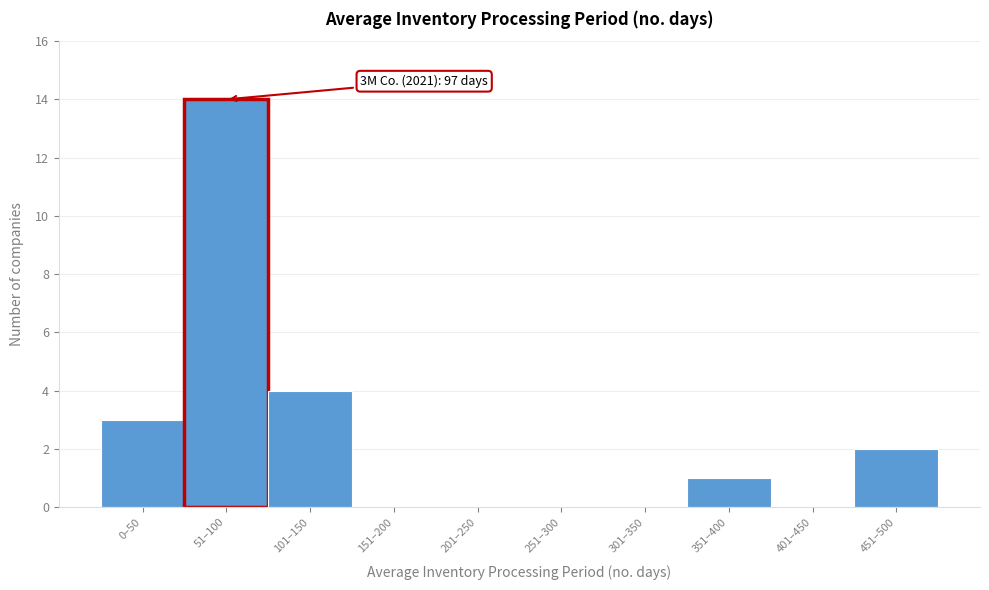

Reading right to left, extract all data points from this chart.

451–500=2	401–450=0	351–400=1	301–350=0	251–300=0	201–250=0	151–200=0	101–150=4	51–100=14	0–50=3